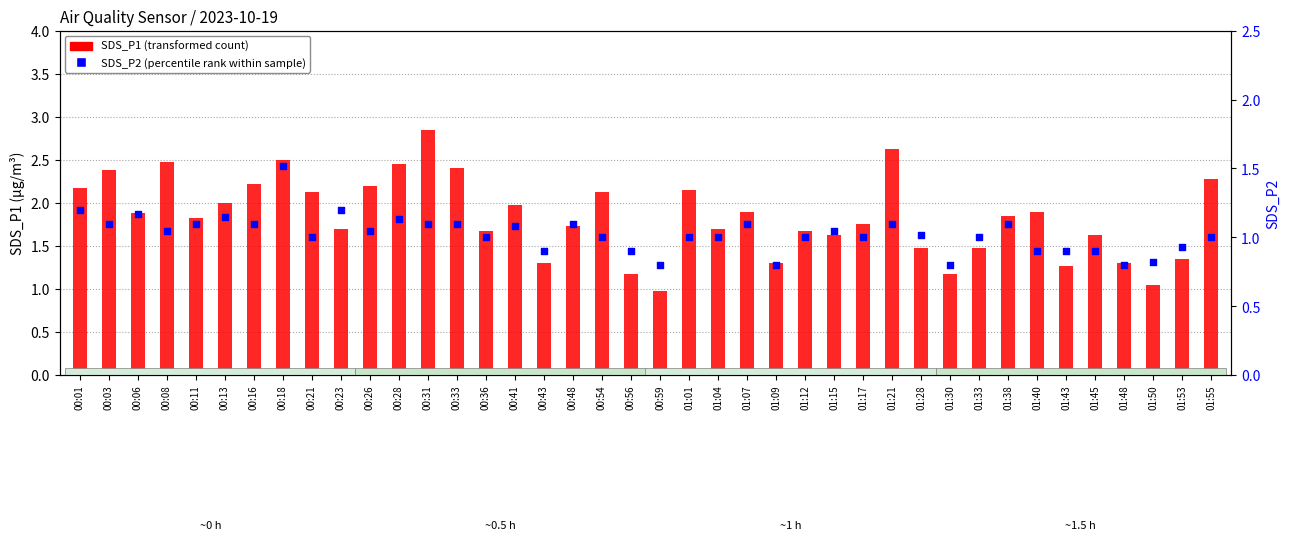

Which series has the largest total across all categories?

SDS_P1 (transformed count)